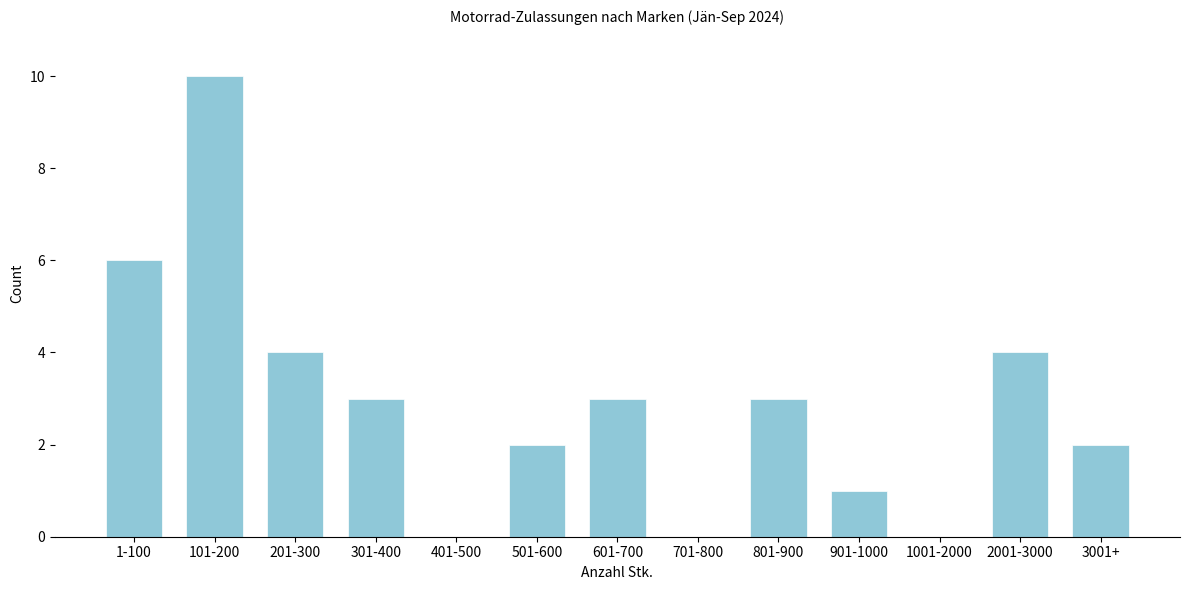

Reading left to right, extract all data points from this chart.

1-100=6	101-200=10	201-300=4	301-400=3	401-500=0	501-600=2	601-700=3	701-800=0	801-900=3	901-1000=1	1001-2000=0	2001-3000=4	3001+=2